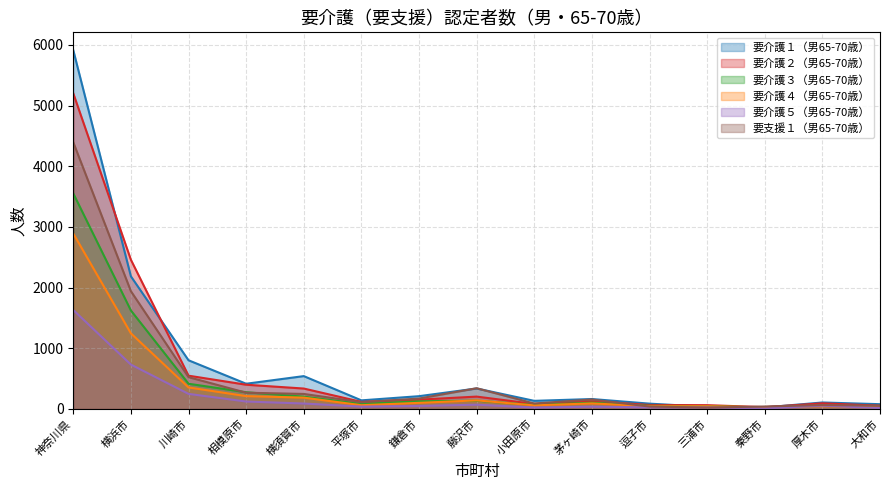

At which category is the sum across all series the highest?

神奈川県